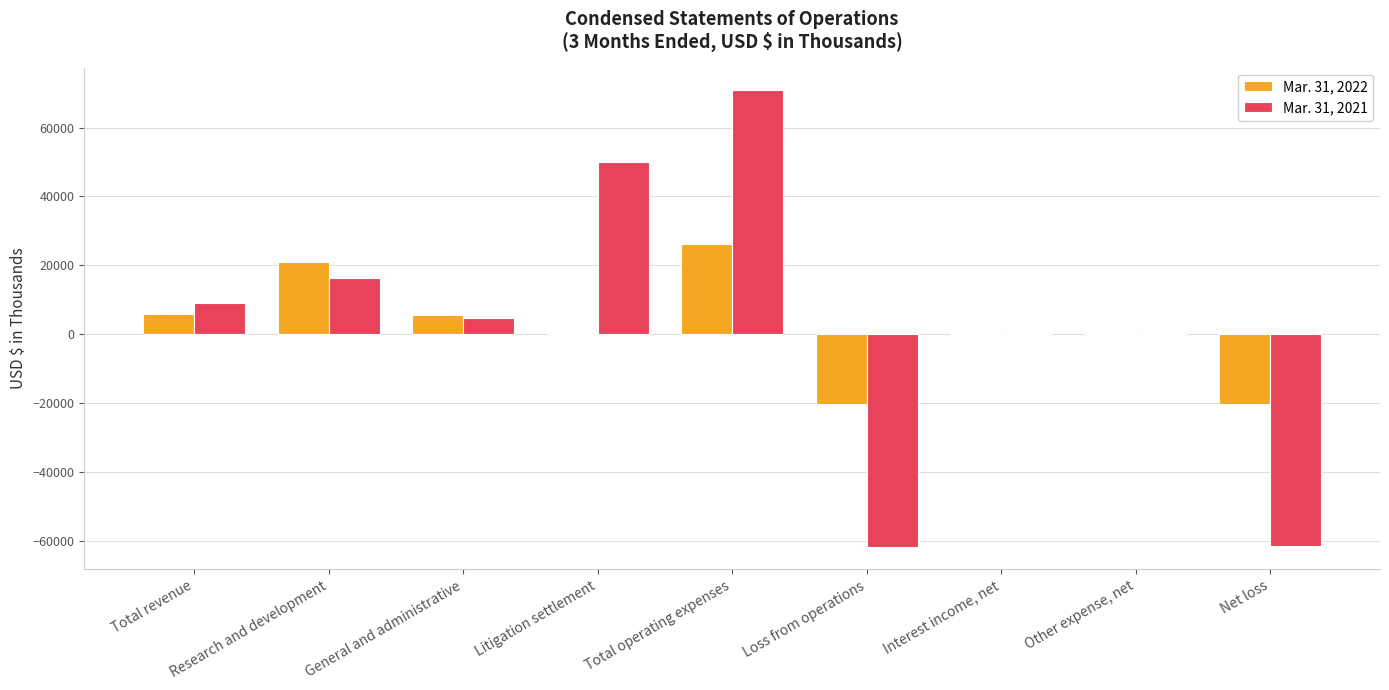

What is the maximum value shown in the chart?

70774